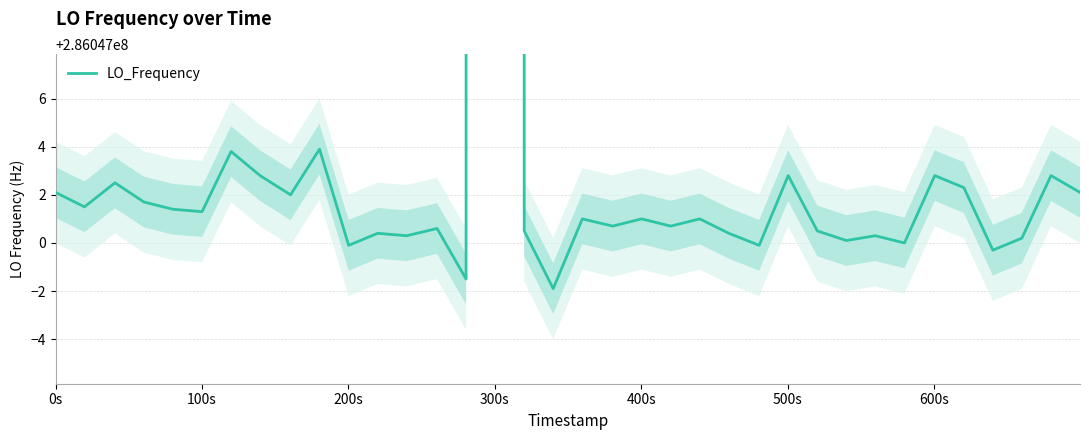

Reading left to right, what are all the values shown in this chart?

286047002.1	286047001.5	286047002.5	286047001.7	286047001.4	286047001.3	286047003.8	286047002.8	286047002.0	286047003.9	286046999.9	286047000.4	286047000.3	286047000.6	286046998.5	286682706.2	286047000.5	286046998.1	286047001.0	286047000.7	286047001.0	286047000.7	286047001.0	286047000.4	286046999.9	286047002.8	286047000.5	286047000.1	286047000.3	286047000.0	286047002.8	286047002.3	286046999.7	286047000.2	286047002.8	286047002.1